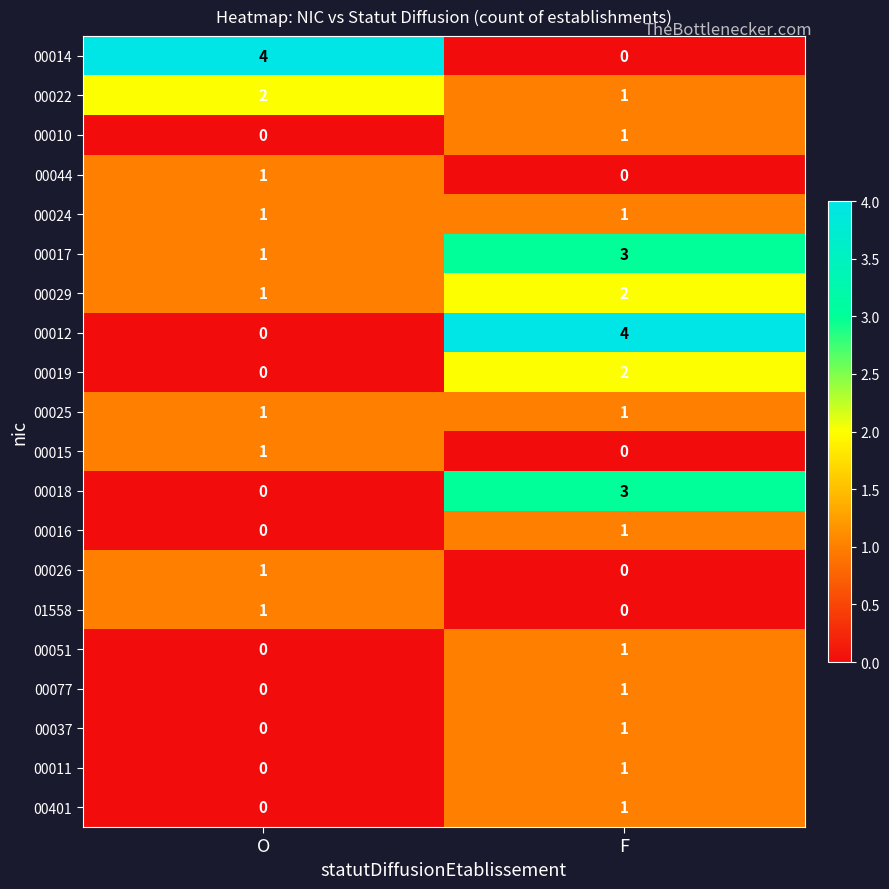

At which label is 00019 closest to 1?

O